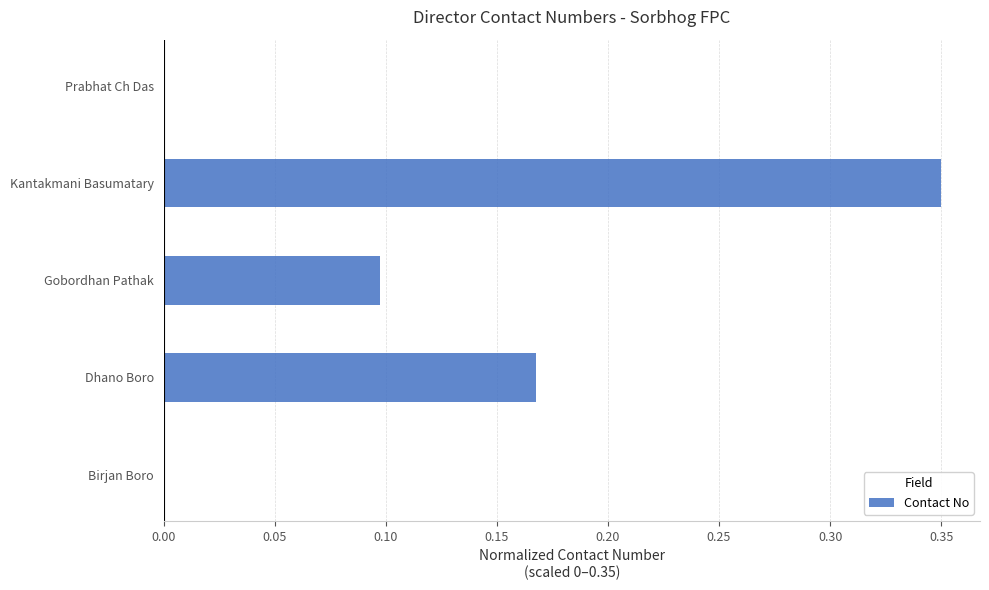

Is it true that the value at Gobordhan Pathak is 0.1?

True